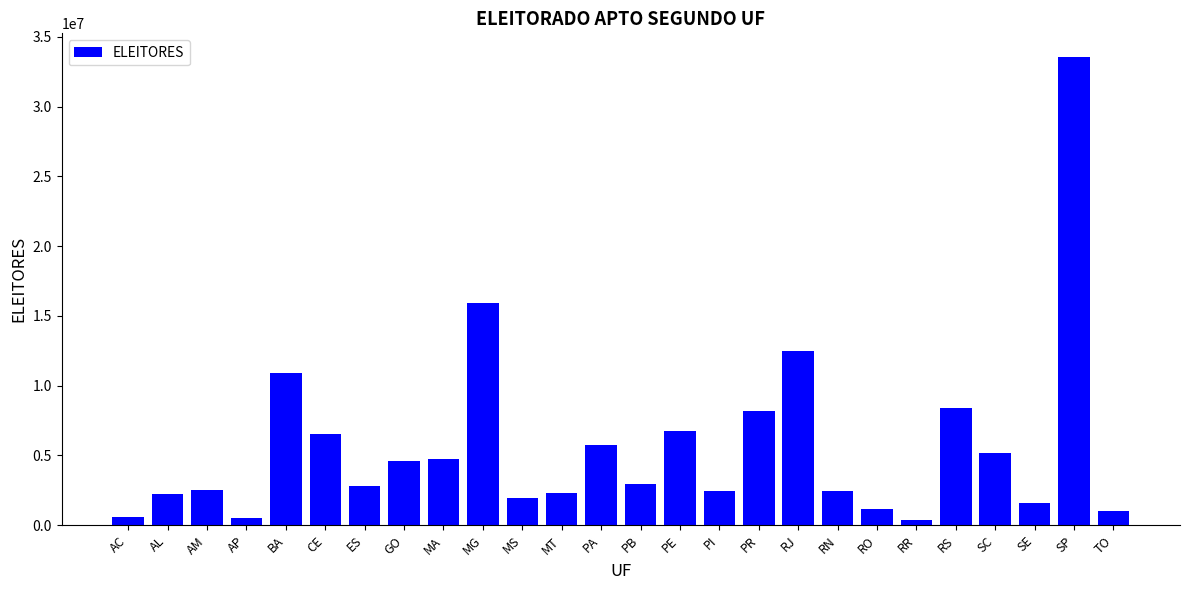

What position from the left is RN?

19